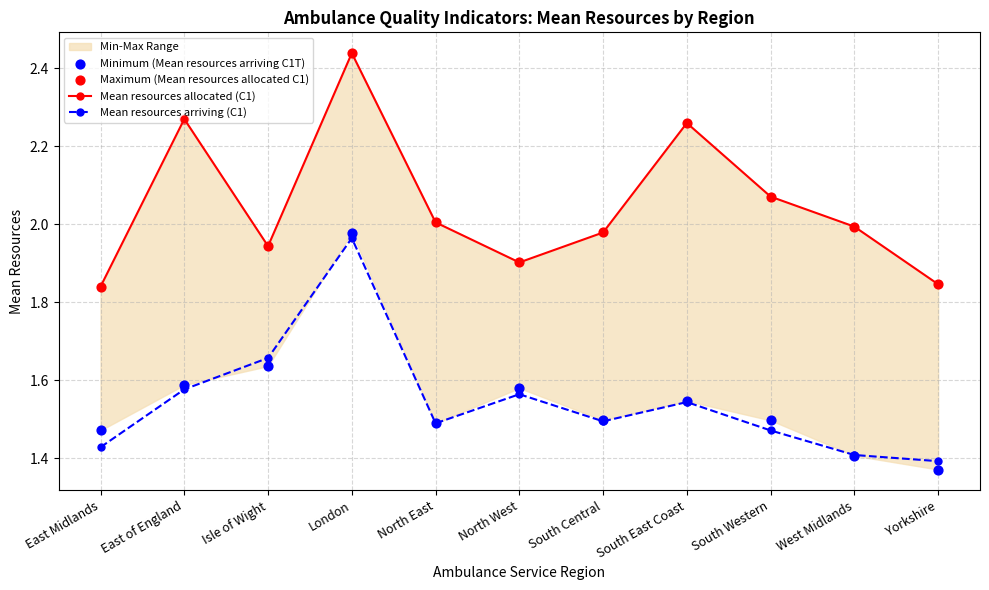

At which category is the sum across all series the highest?

London